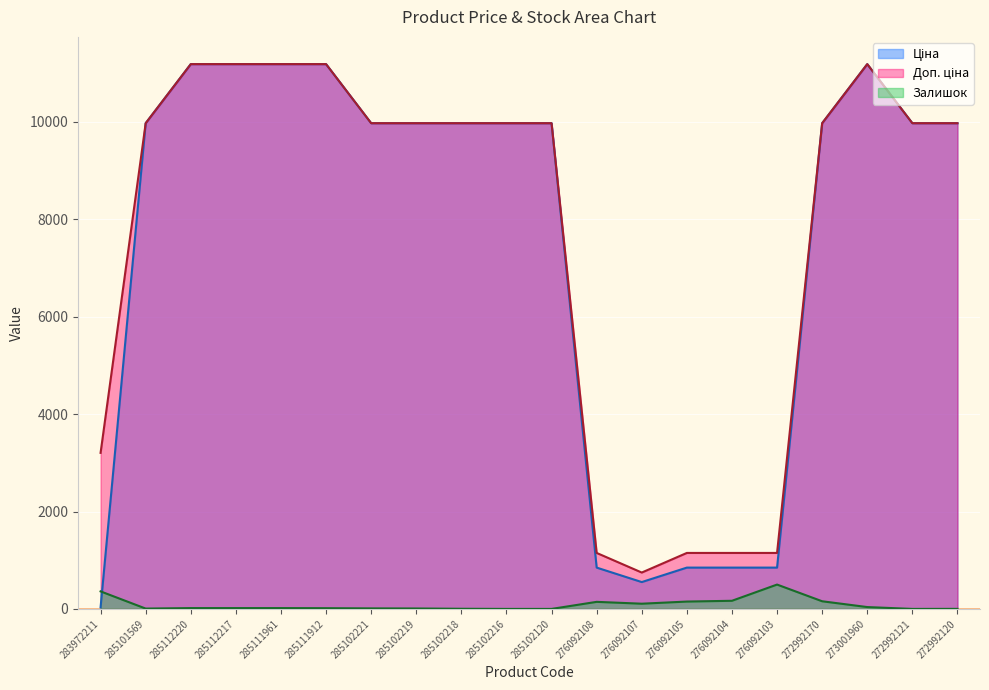

Which series ends up on top after the final intersection of Залишок and Ціна?

Ціна